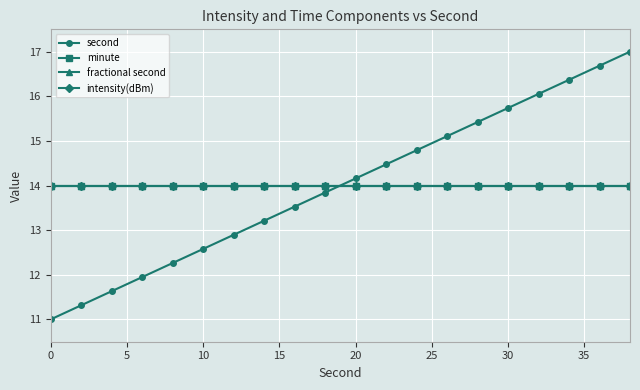

After their last crossing, which series has the higher values: second or intensity(dBm)?

second